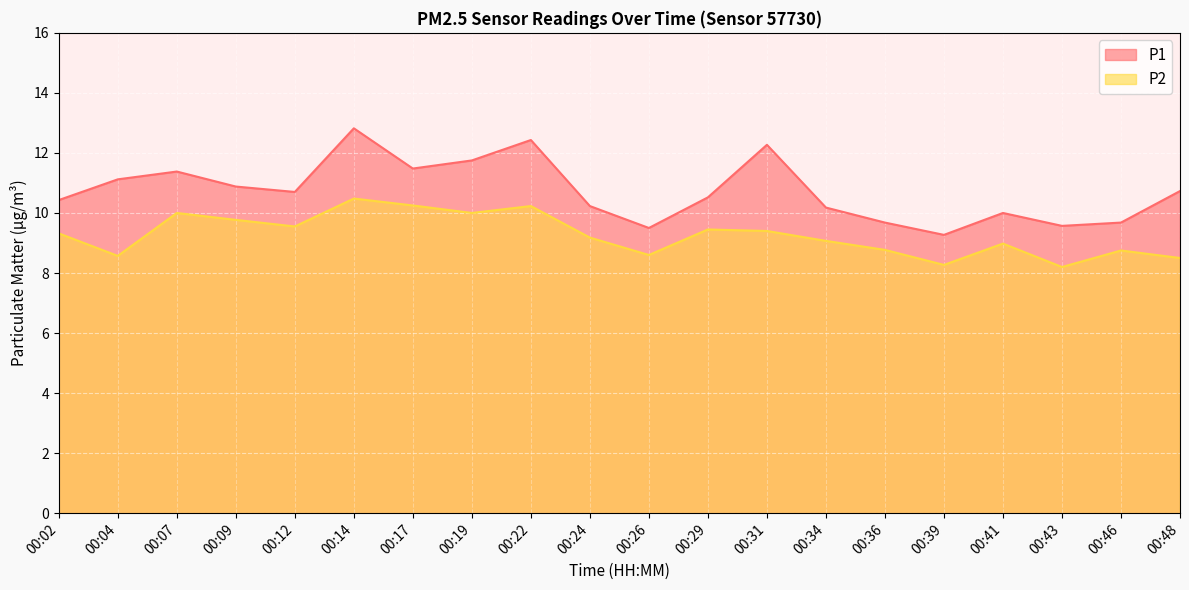

Reading left to right, transcribe all the data shown in this chart.

P1: 00:02=10.4	00:04=11.1	00:07=11.4	00:09=10.9	00:12=10.7	00:14=12.8	00:17=11.5	00:19=11.8	00:22=12.4	00:24=10.2	00:26=9.5	00:29=10.5	00:31=12.3	00:34=10.2	00:36=9.7	00:39=9.3	00:41=10.0	00:43=9.6	00:46=9.7	00:48=10.7
P2: 00:02=9.3	00:04=8.6	00:07=10.0	00:09=9.8	00:12=9.6	00:14=10.5	00:17=10.2	00:19=10.0	00:22=10.2	00:24=9.2	00:26=8.6	00:29=9.4	00:31=9.4	00:34=9.1	00:36=8.8	00:39=8.3	00:41=9.0	00:43=8.2	00:46=8.8	00:48=8.5